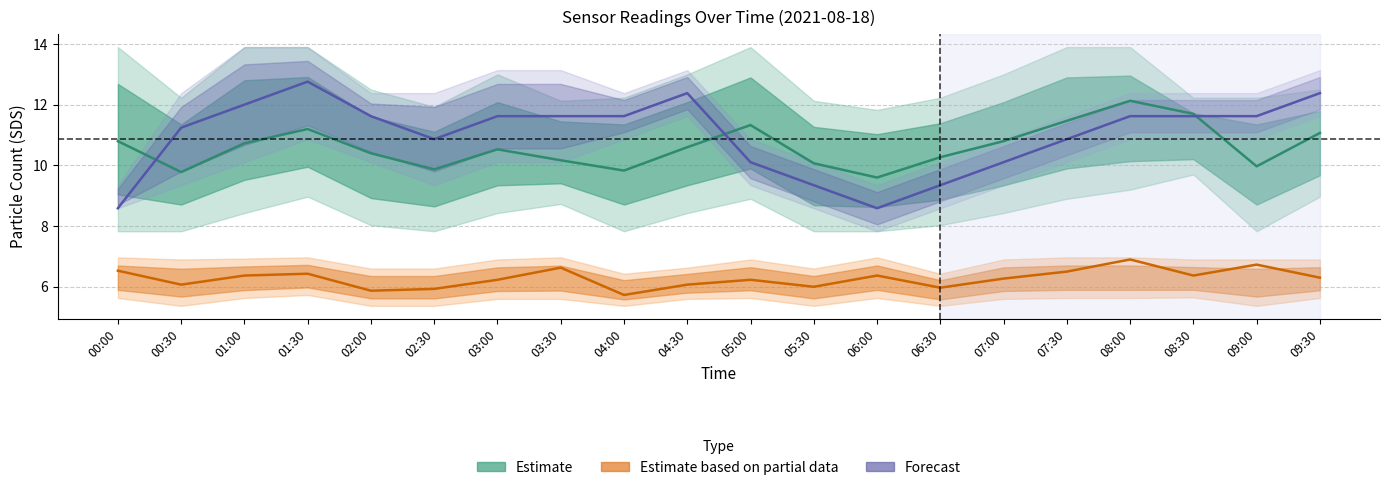

What is the value of the SDS P1 (Estimate) point at the 11th from the left?

11.3